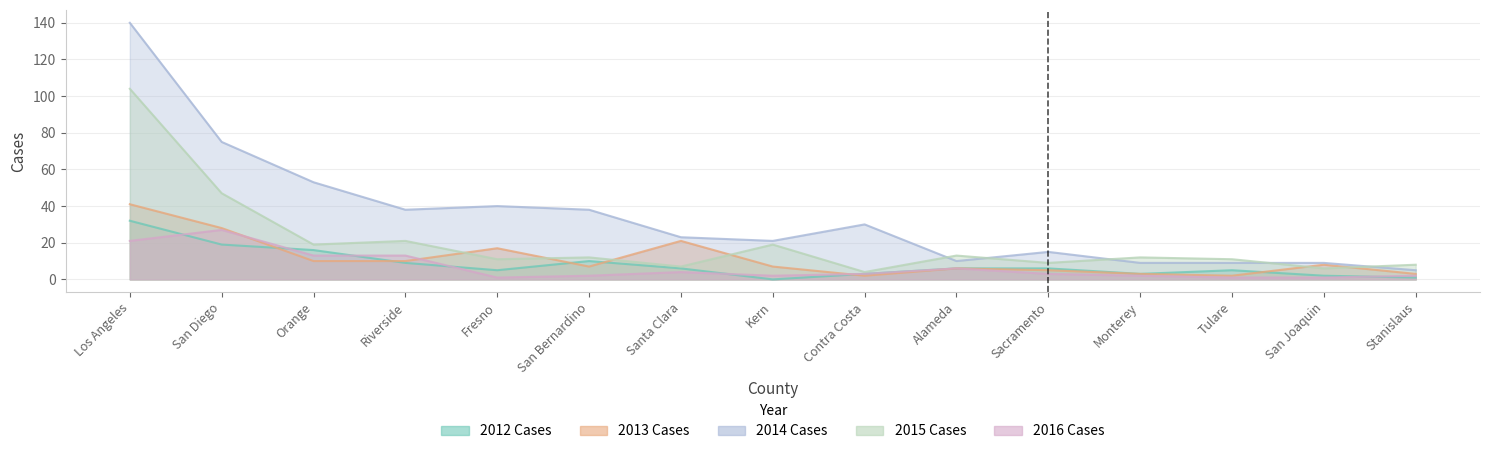

What is the difference between the maximum and minimum values in the 2015 Cases series?

100